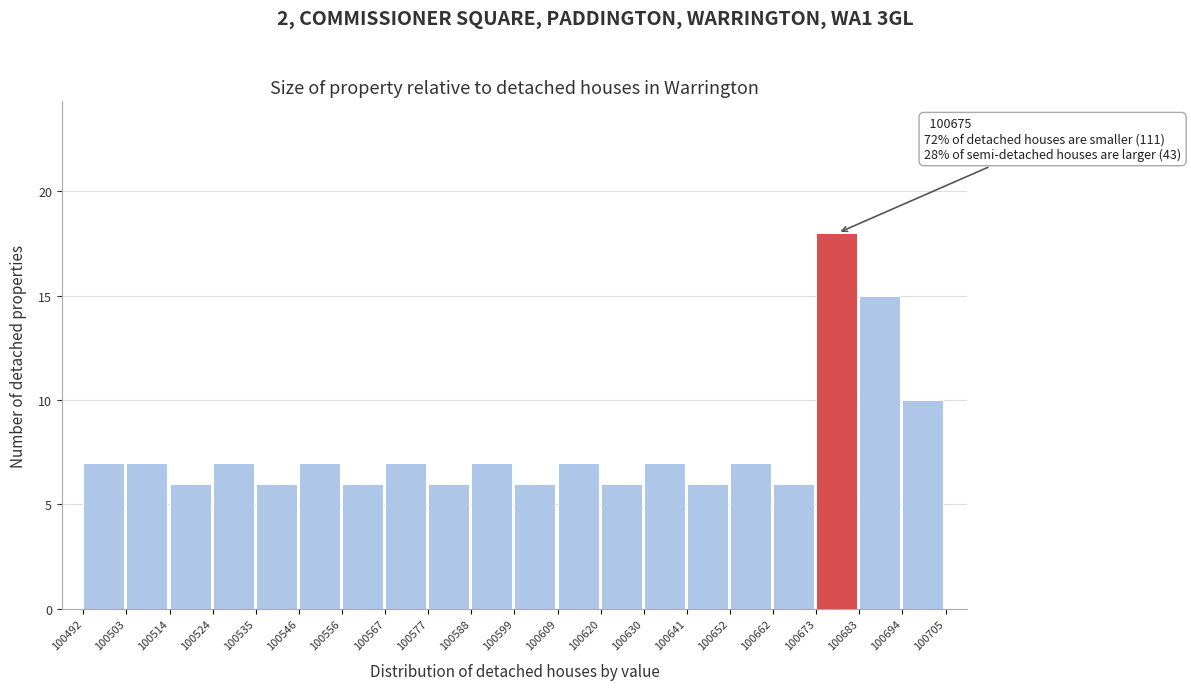

Which range on the x-axis has the tallest bar?

100673 to 100683